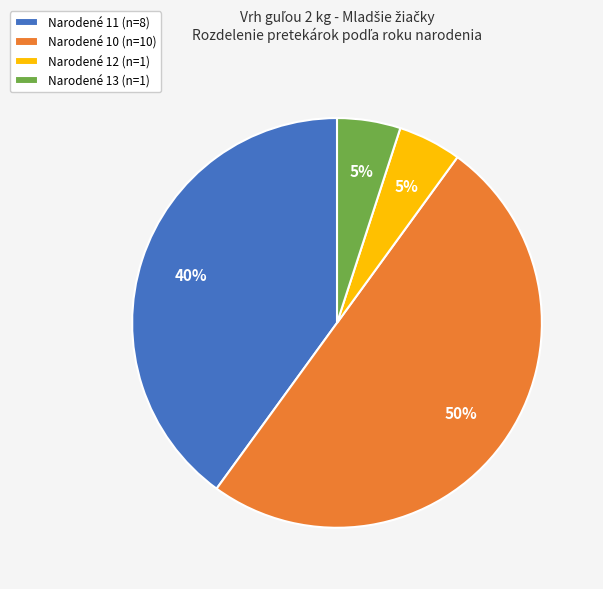

Do Narodené 10 (n=10) and Narodené 13 (n=1) together represent more than half of the pie?

Yes